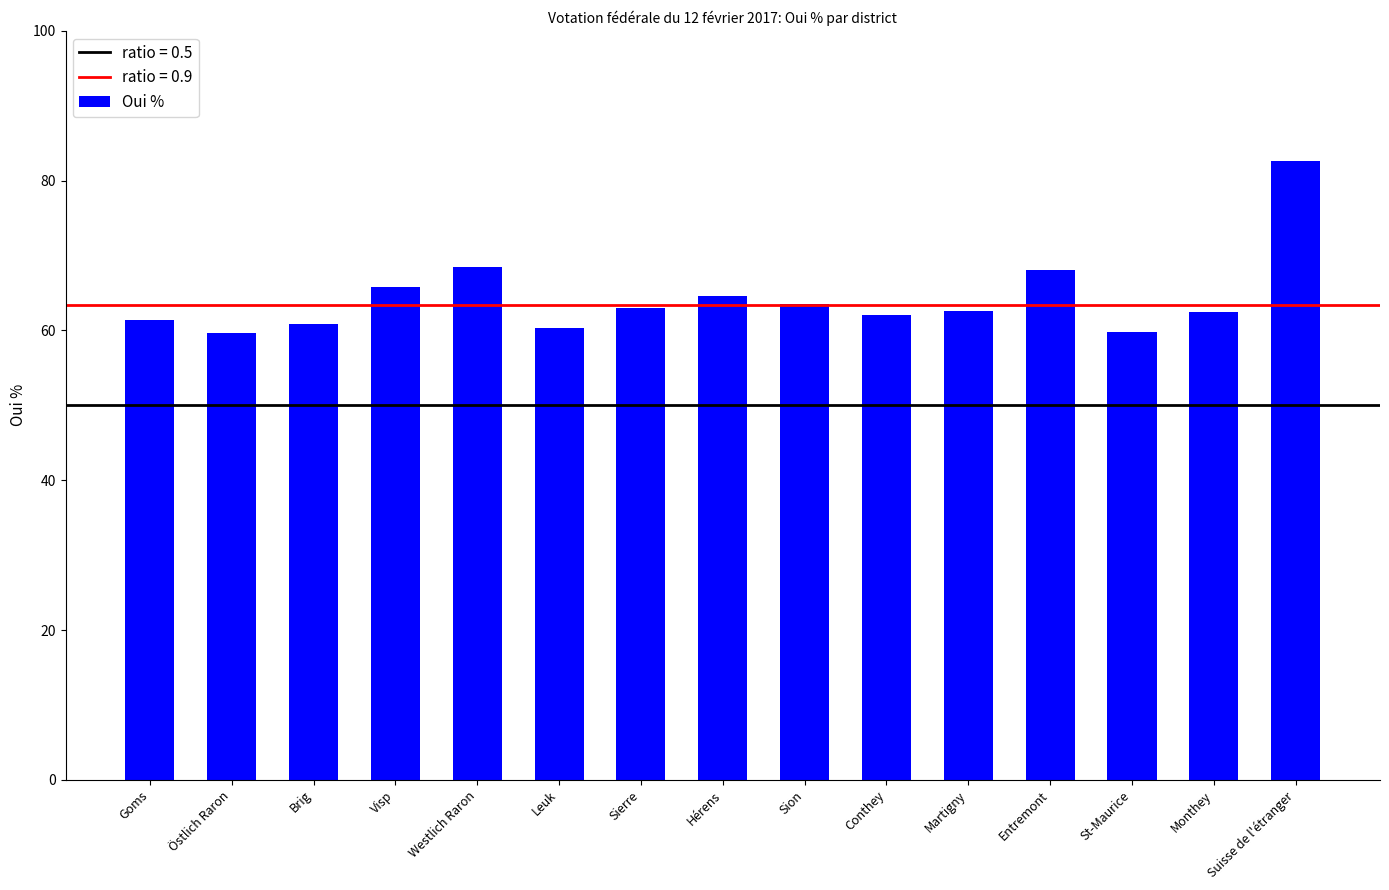

Which category has the highest value across all series?

Suisse de l'étranger